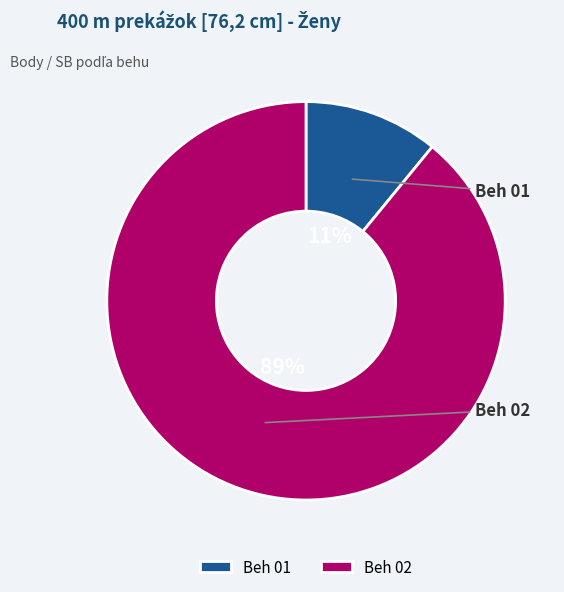

How many slices are in this pie chart?

2